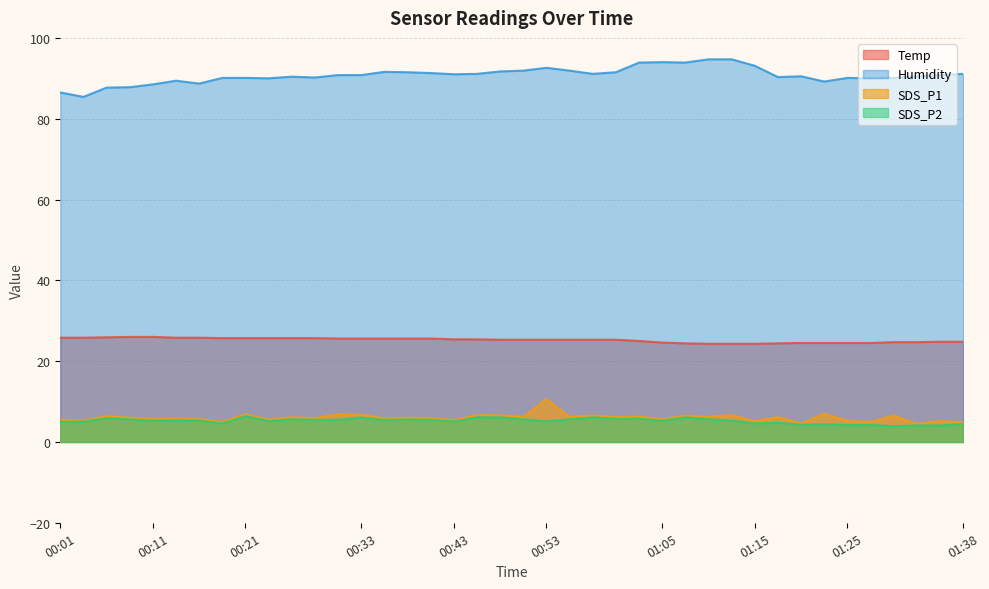

How many data points in SDS_P2 are less than 5?

11